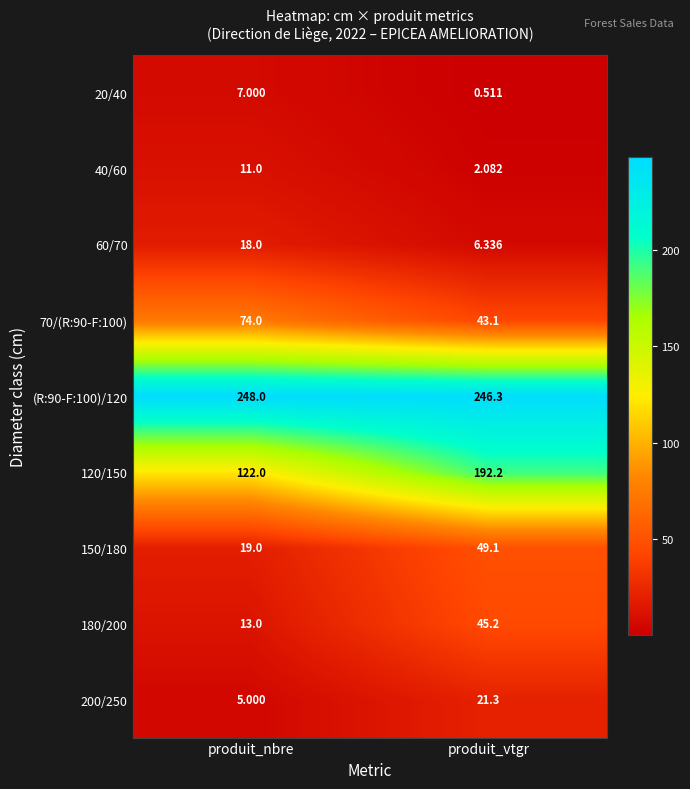

What is the maximum value shown in the chart?

248.0